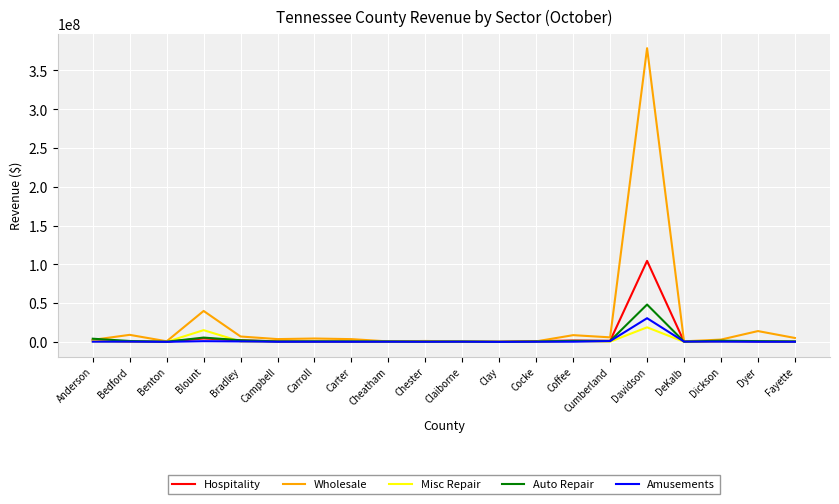

True or false: Hospitality has a value of 1849205 at Bradley.

True